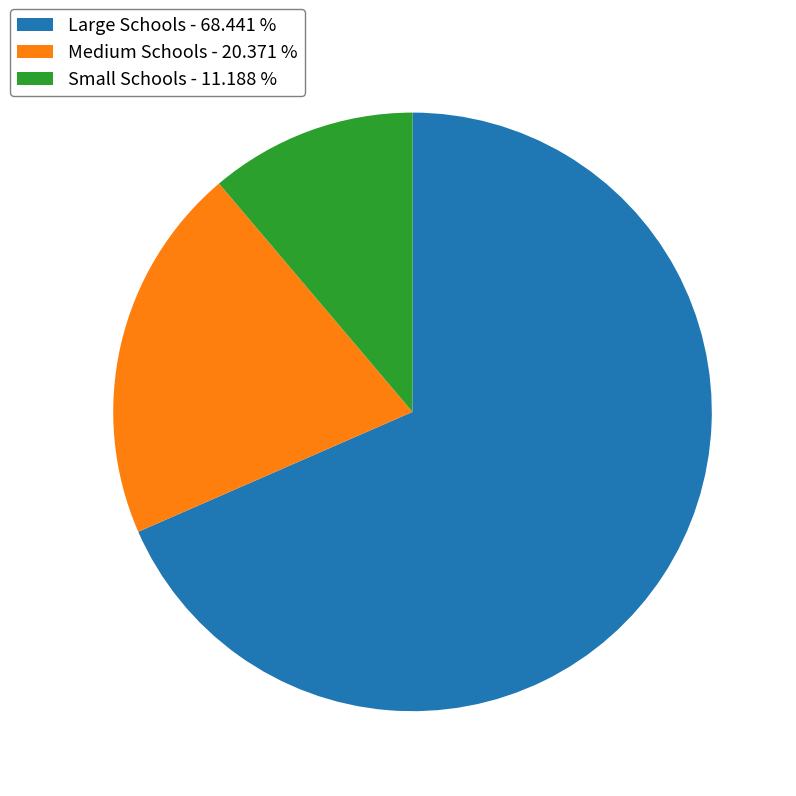

Which has a higher value, Small Schools - 11.188 % or Large Schools - 68.441 %?

Large Schools - 68.441 %